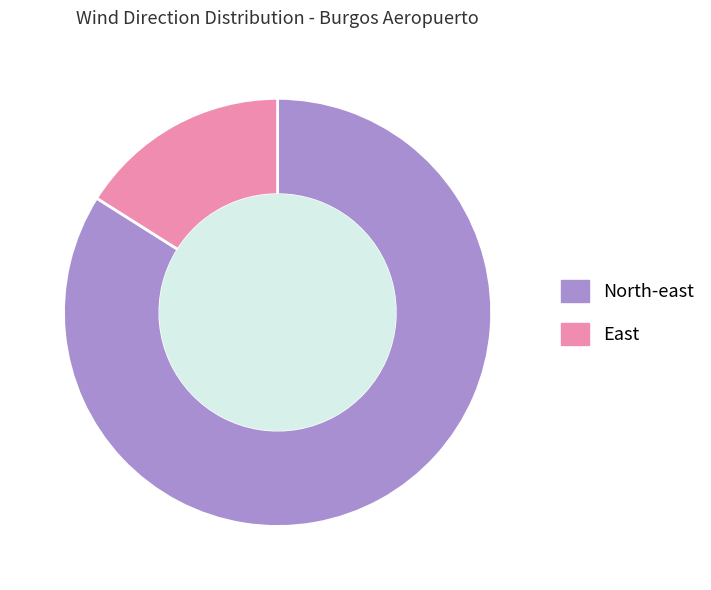

Is it true that North-east is 97% of the pie?

False